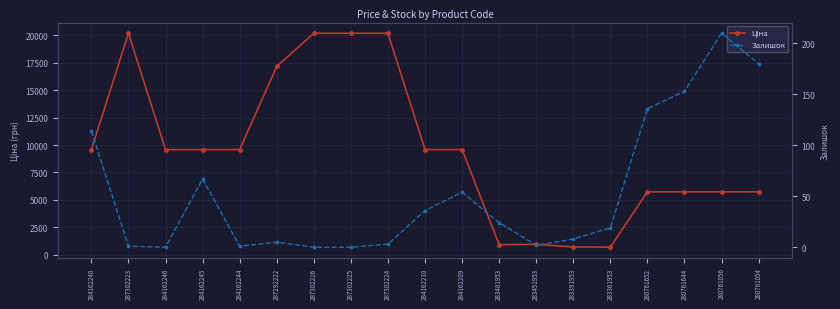

Which series has the widest spread of values?

Ціна